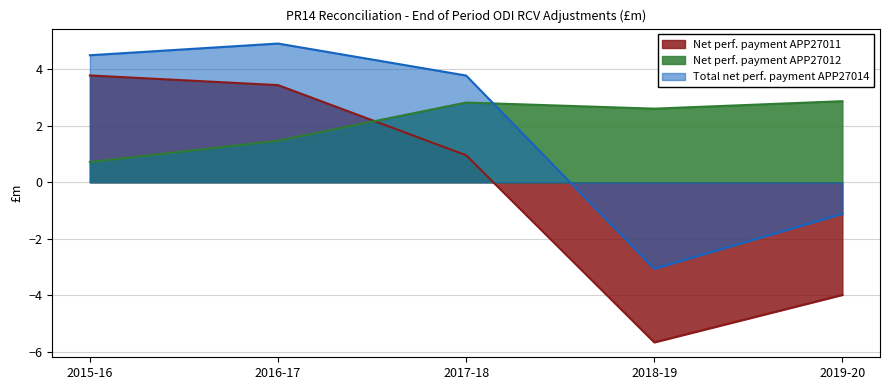

What is the label of the 4th point from the right?

2016-17